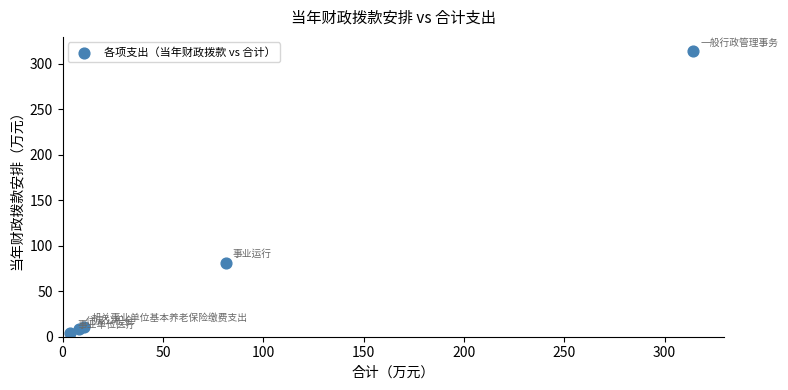

What Y value in the scatter plot is closest to 159?

81.2